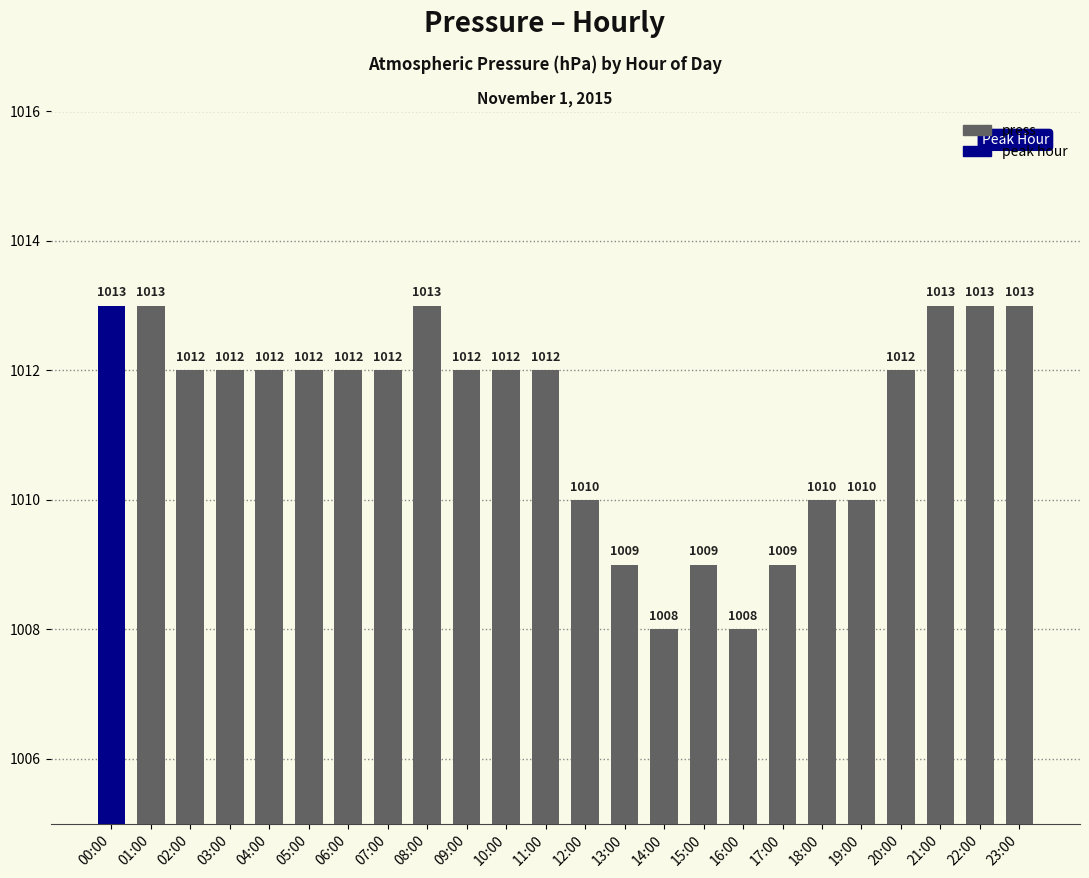

Does the chart contain stacked bars?

No